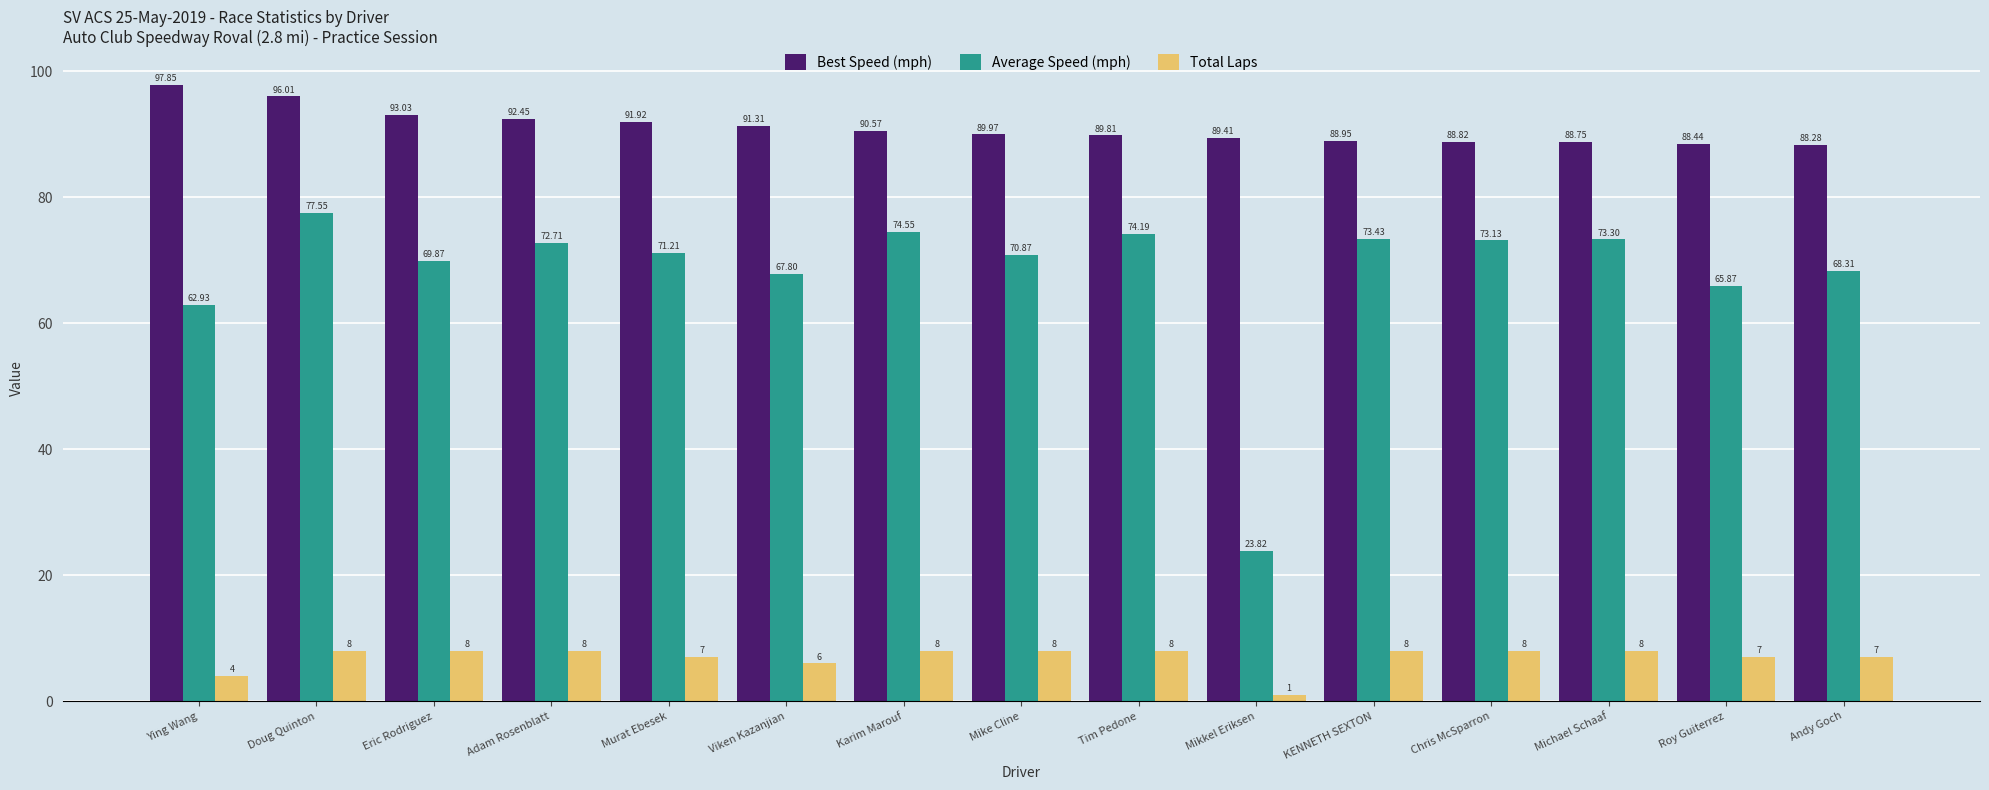

The Average Speed (mph) series shows 38.7 at Karim Marouf. True or false?

False